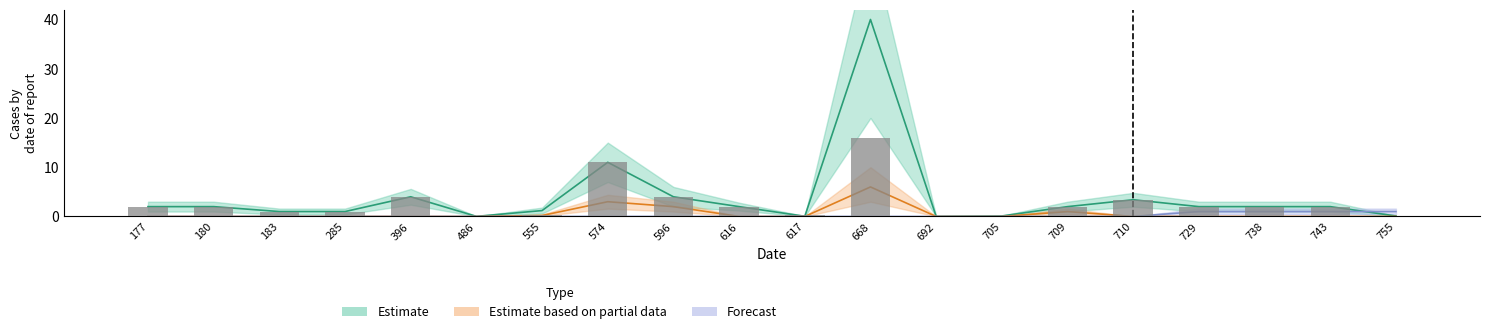

Reading right to left, list all the values displayed in this chart.

755=0.1	743=2.0	738=2.0	729=2.0	710=3.4	709=2.0	705=0.1	692=0.0	668=16.0	617=0.4	616=2.0	596=4.0	574=11.0	555=0.2	486=0.0	396=4.0	285=1.0	183=1.0	180=2.0	177=2.0